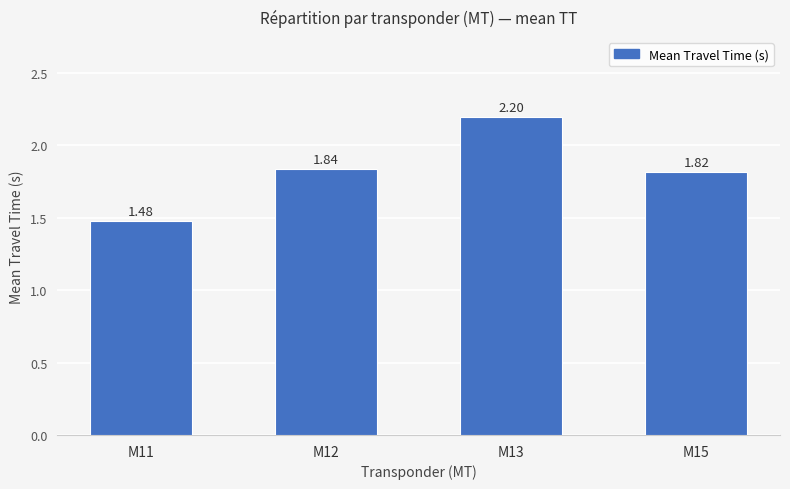

Which has a higher value, M12 or M13?

M13